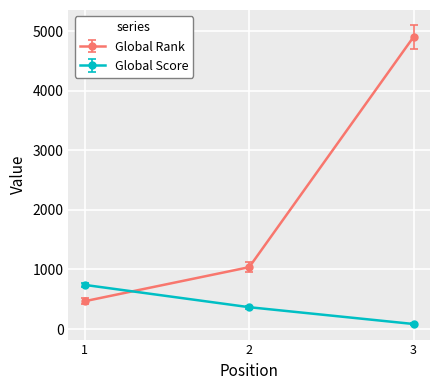

What is the difference between the highest and lowest values at 2?

672